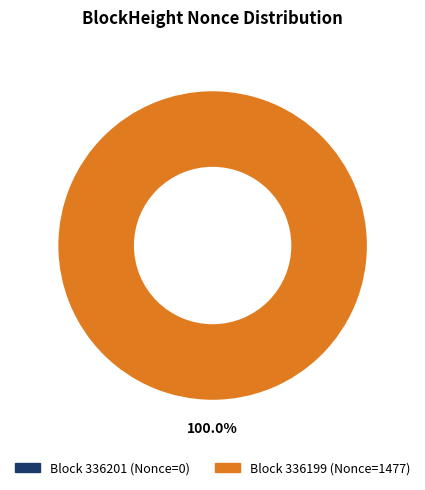

How many segments does this pie chart have?

2